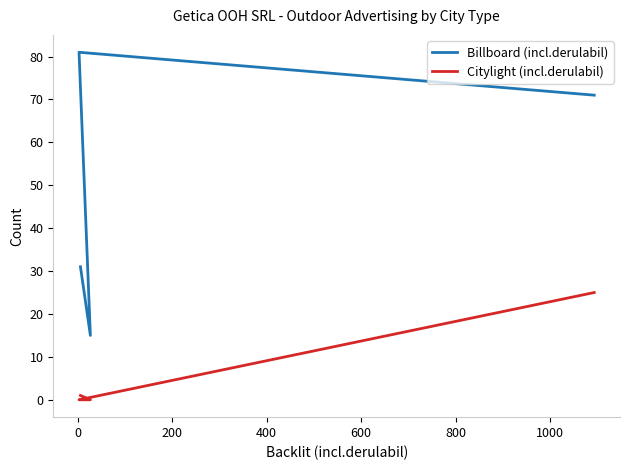

How many interior local valleys does the Billboard (incl.derulabil) series have?

1